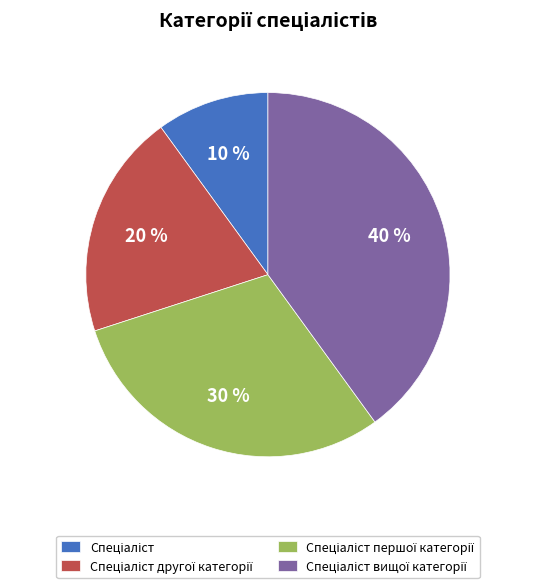

How many slices are in this pie chart?

4